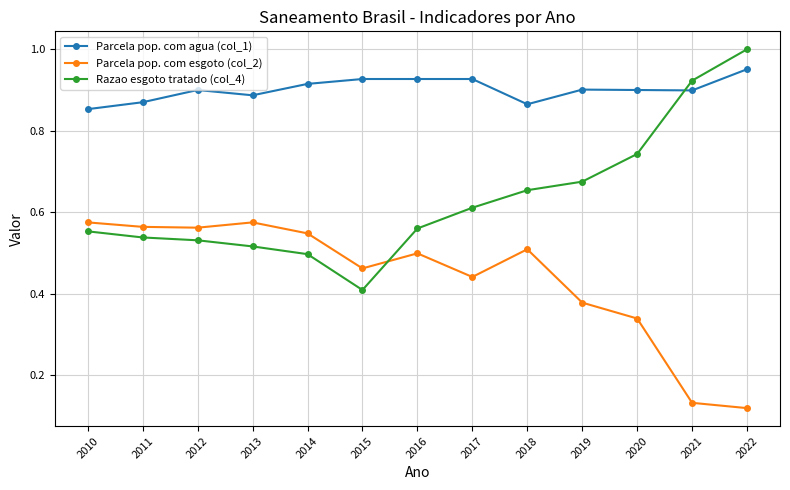

True or false: Parcela pop. com agua (col_1) has more than 1 interior local peaks.

True